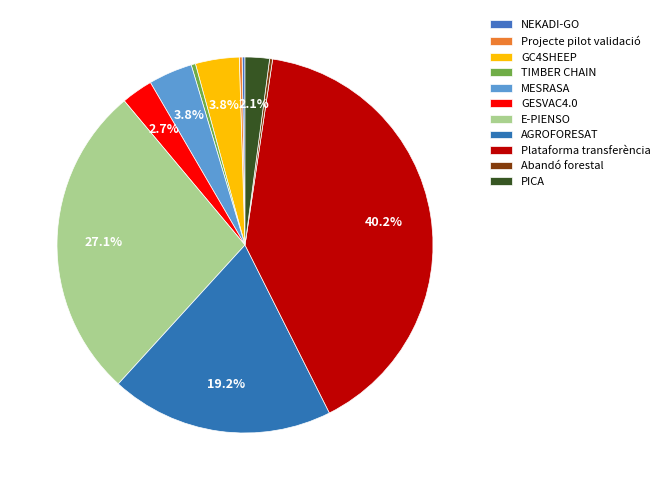

Does GESVAC4.0 account for over 50% of the chart?

No